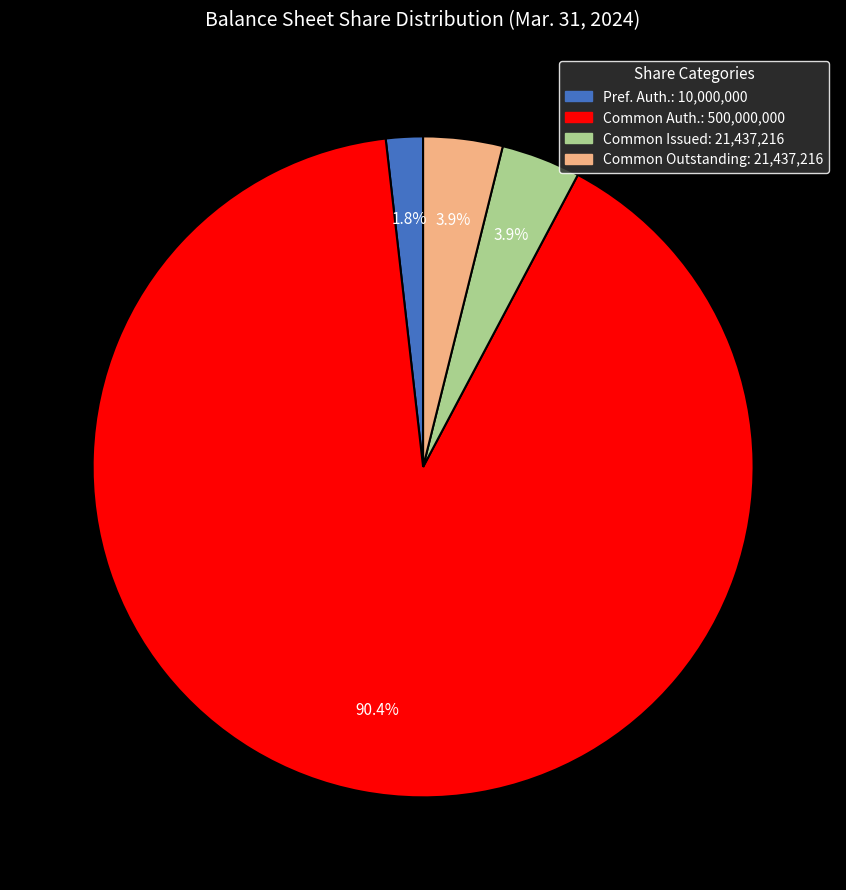

Is there any slice that represents more than half of the pie?

Yes